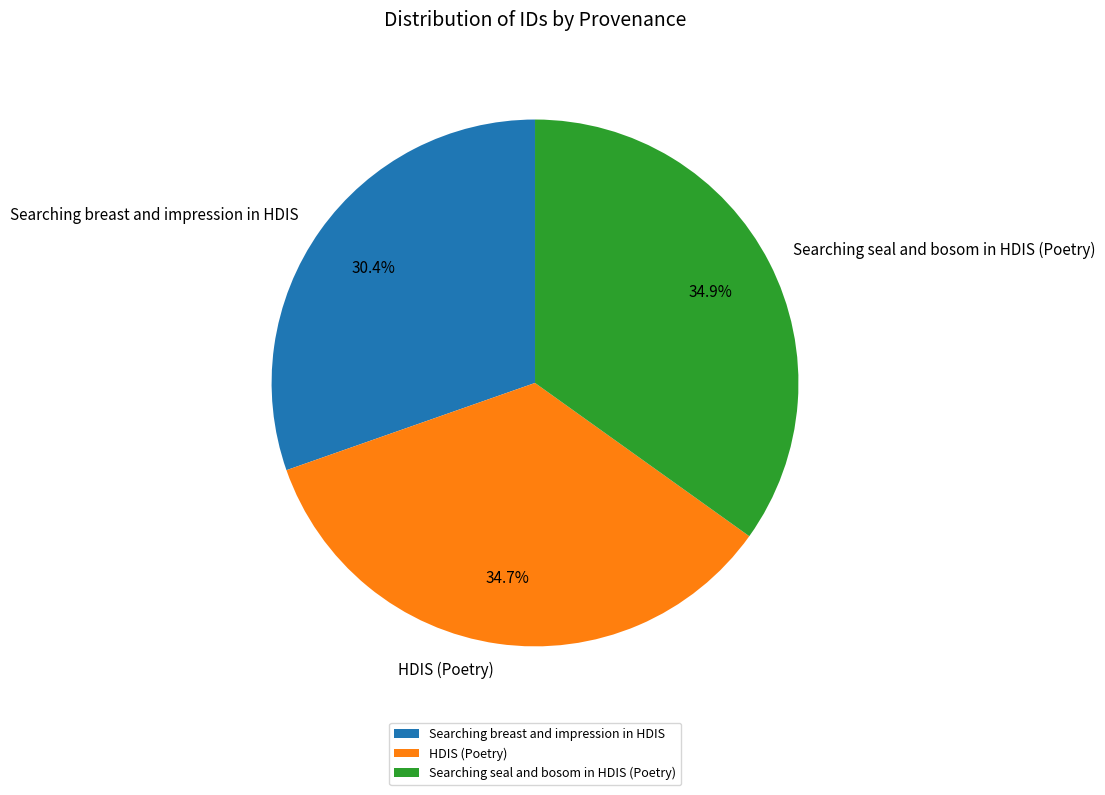

Which category has the smallest portion of the pie?

Searching breast and impression in HDIS